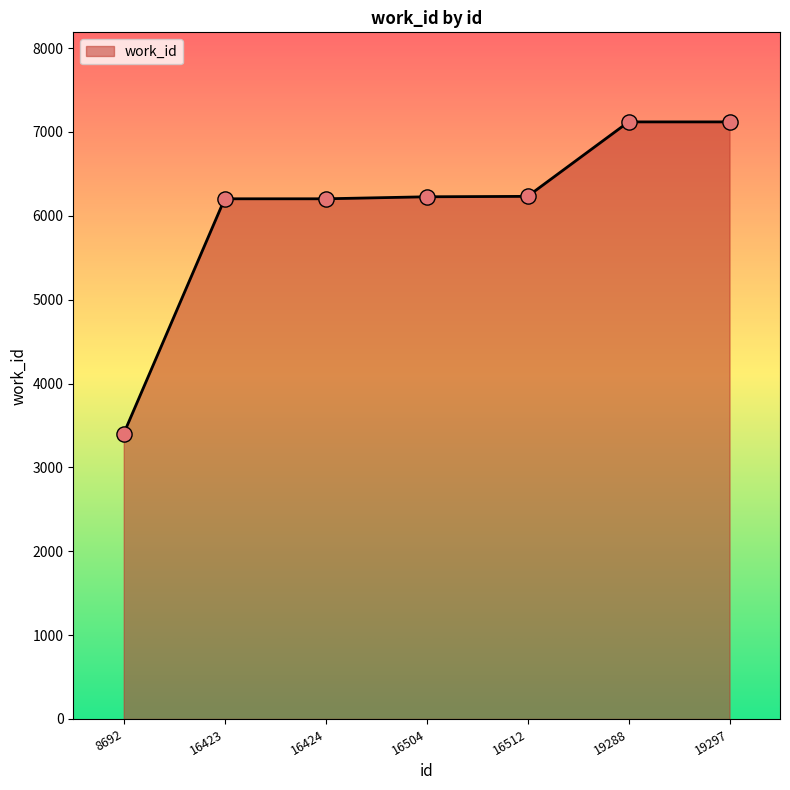

Between 19288 and 16424, which is larger?

19288